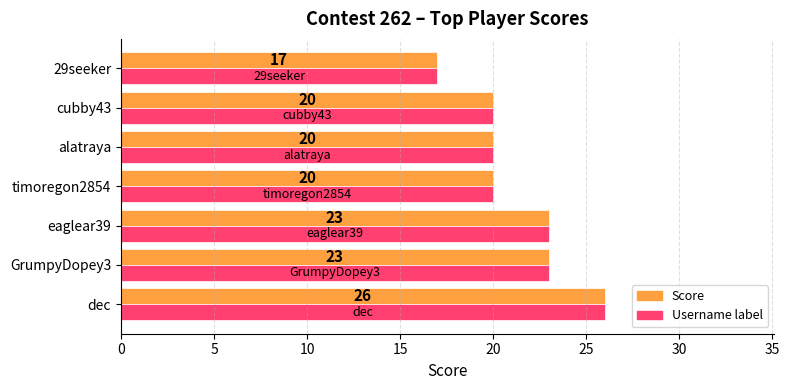

At which category is the sum across all series the highest?

dec